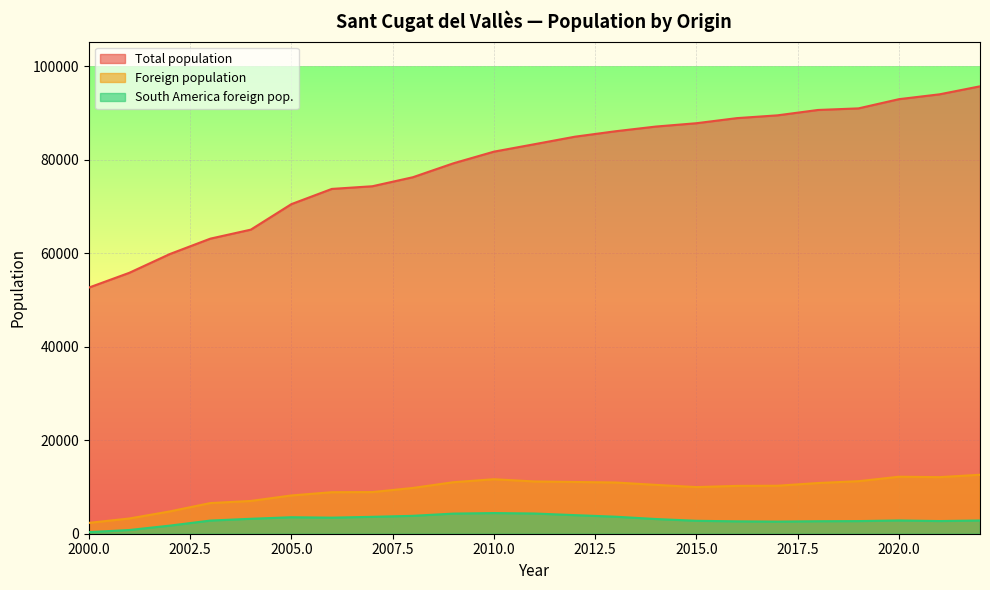

What is the sum of the South America foreign pop. values at 2008 and 2014?

6974